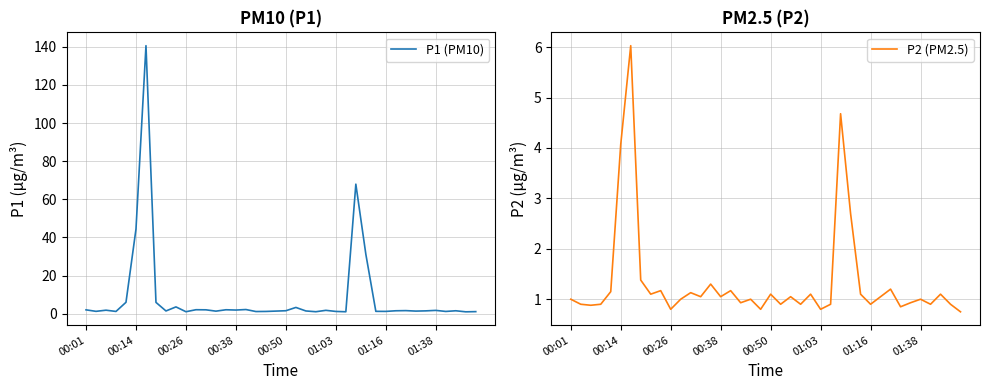

True or false: P1 (PM10) and P2 (PM2.5) cross at least once.

False